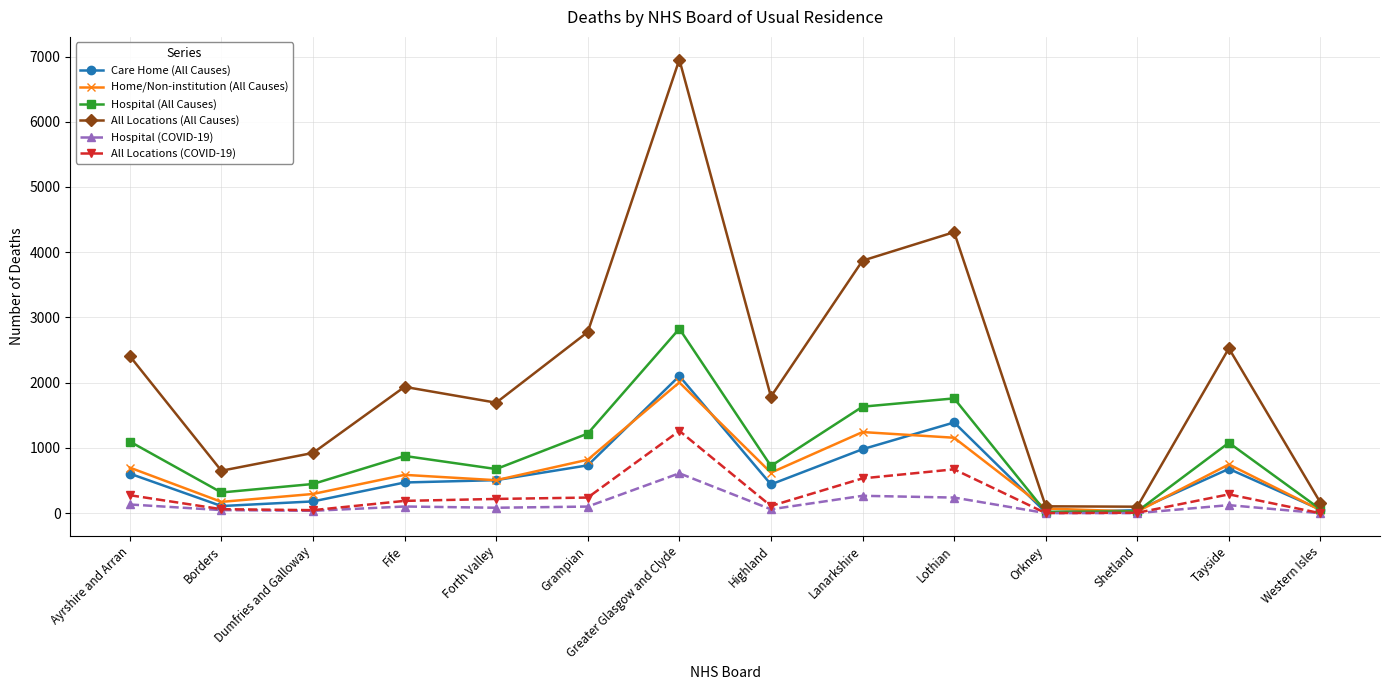

At which label does Hospital (COVID-19) first exceed 102?

Ayrshire and Arran